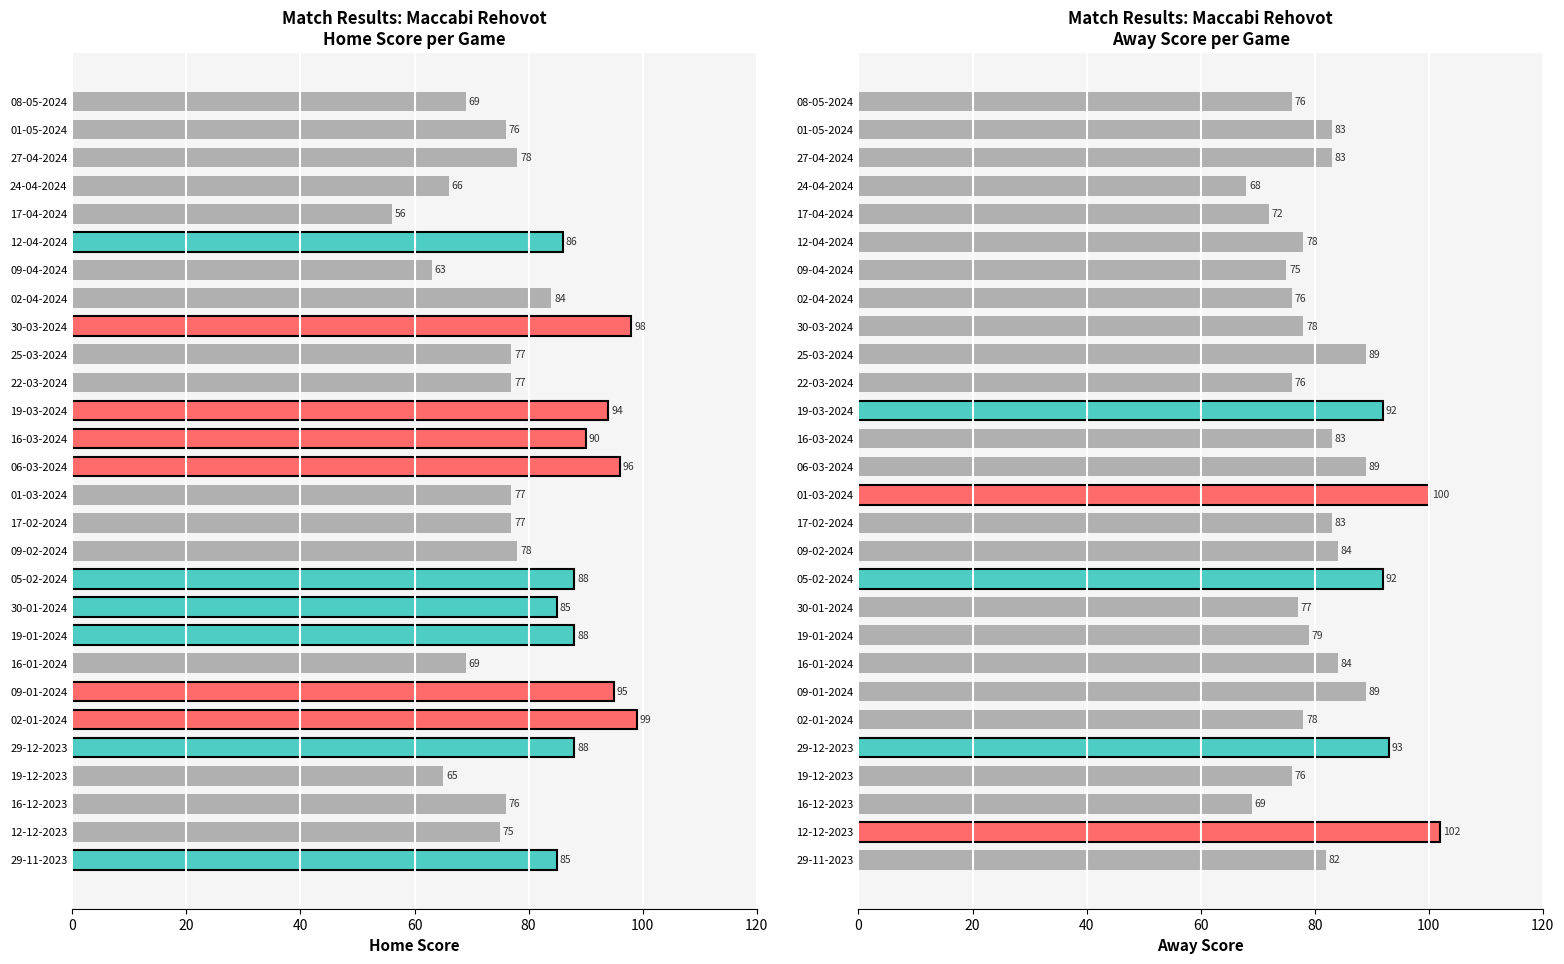

At which label does Away Score reach its minimum?

24-04-2024